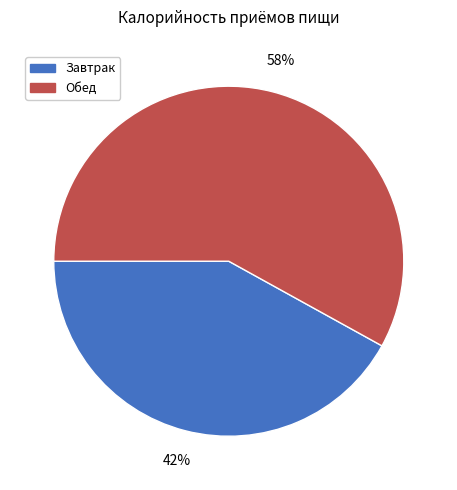

Which category has the smallest portion of the pie?

Завтрак